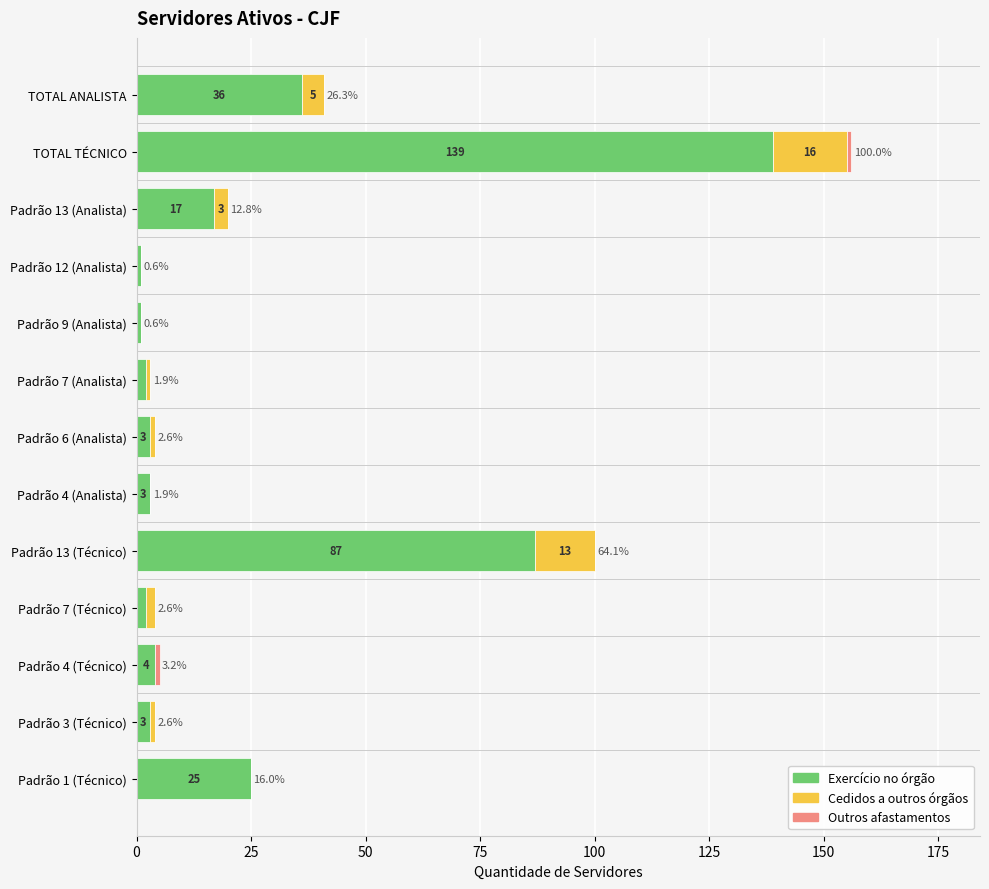

What is the highest value of the Exercício no órgão series?

139